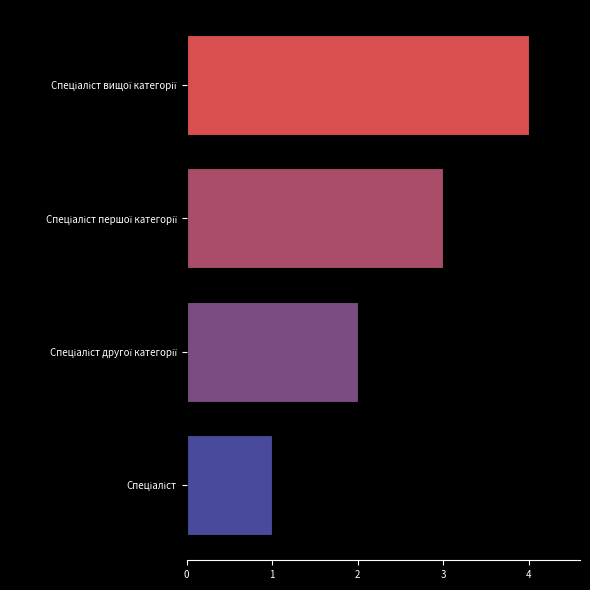

What is the difference between the maximum and minimum values?

3